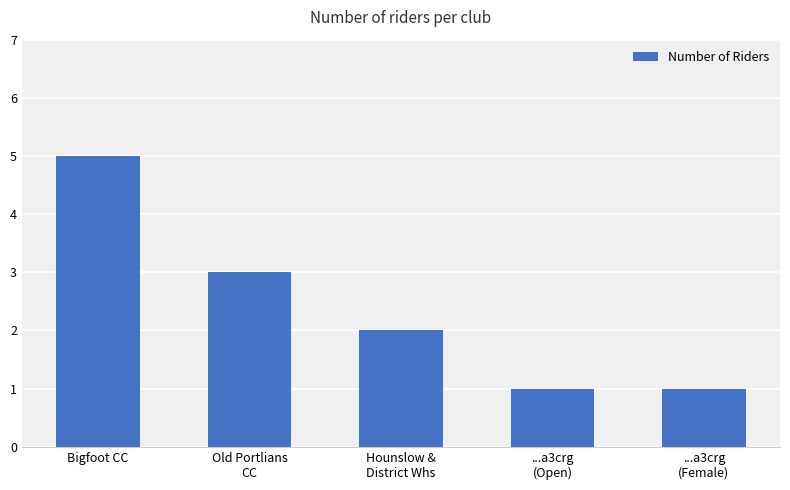

Between ...a3crg
(Female) and Old Portlians
CC, which is larger?

Old Portlians
CC